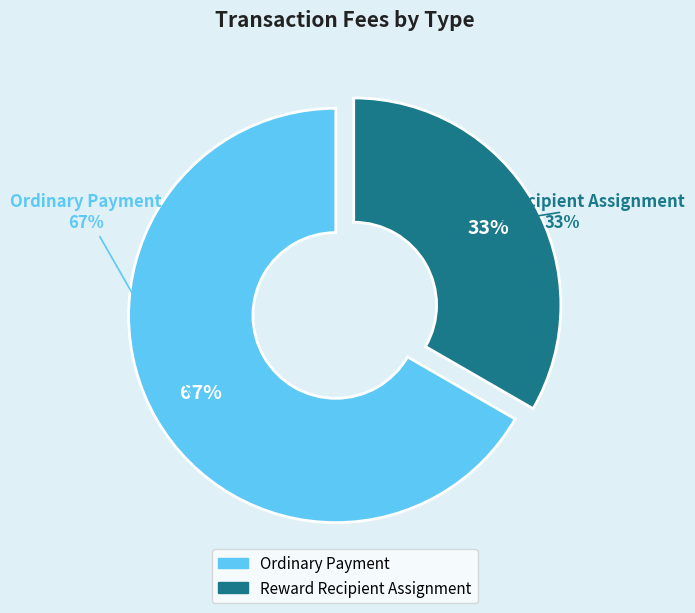

Which slice is the largest?

Ordinary Payment